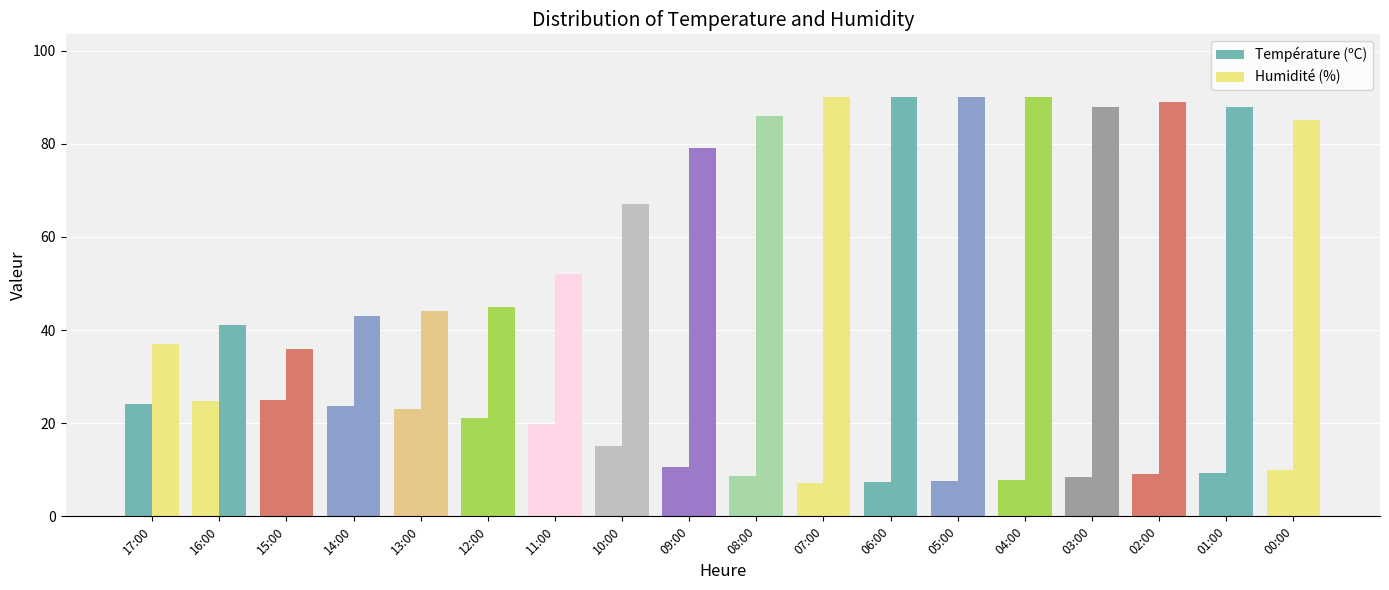

What is the greatest value displayed?

90.0